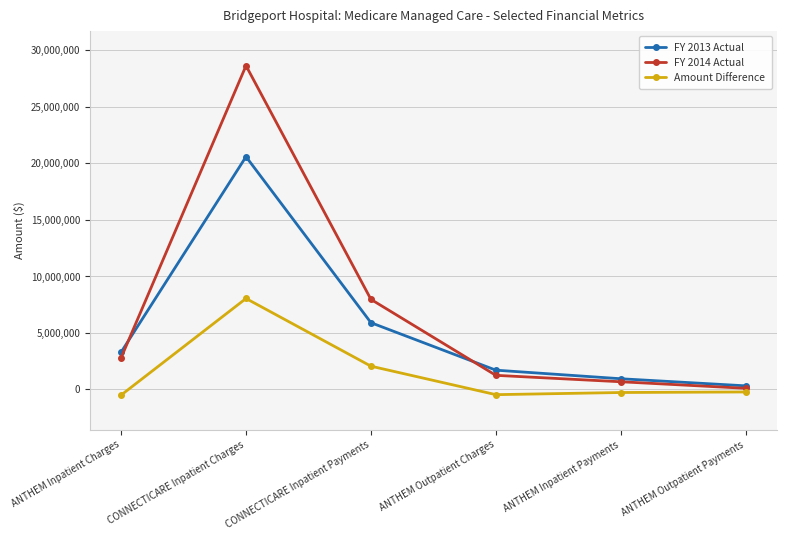

At how many categories does at least one series exceed 12090056?

1